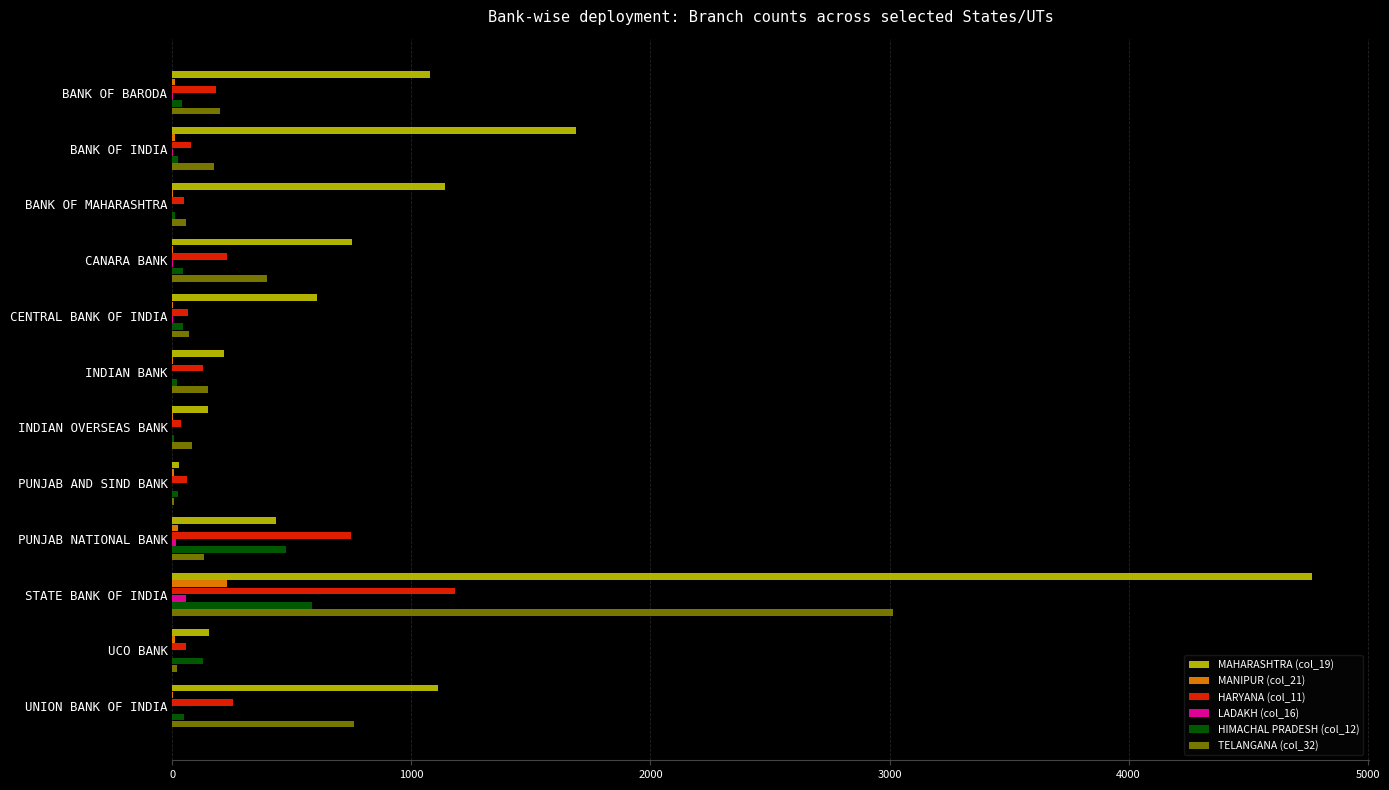

The value of TELANGANA (col_32) at CANARA BANK is 180. True or false?

False